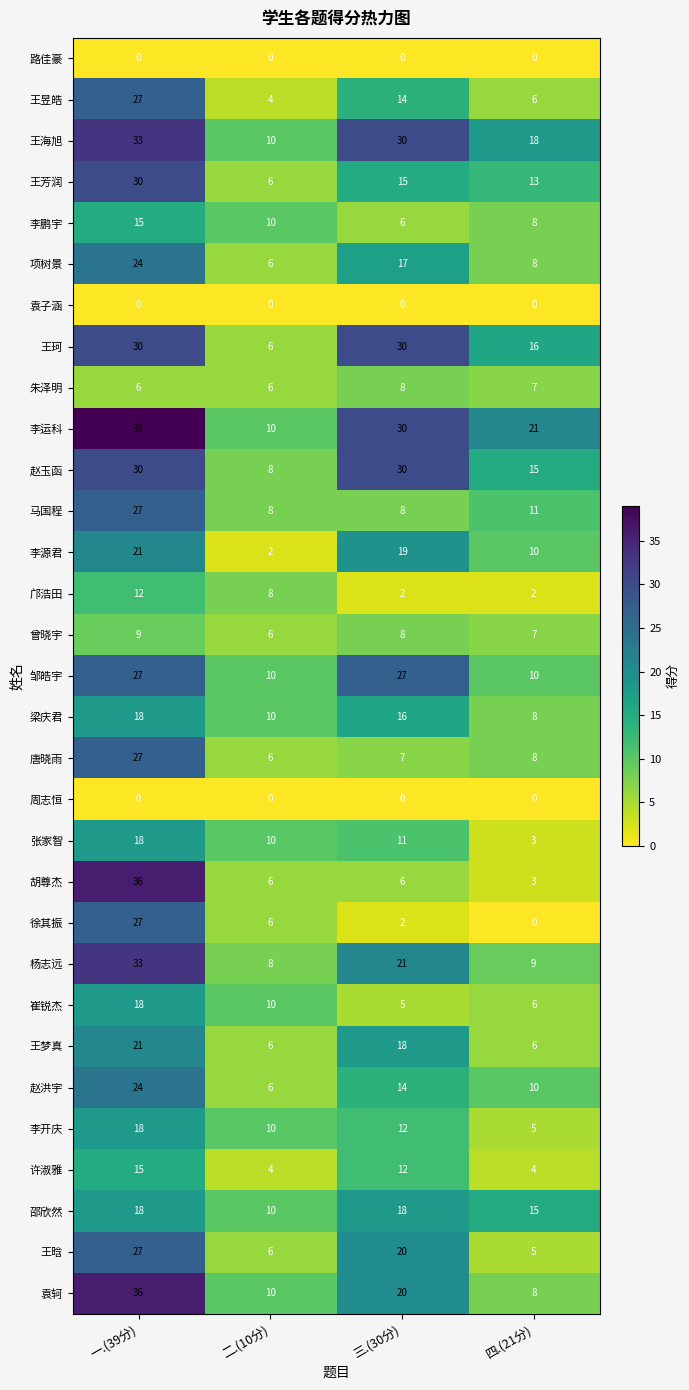

What value does the 项树景 series have at 一.(39分), to the nearest 5?

25